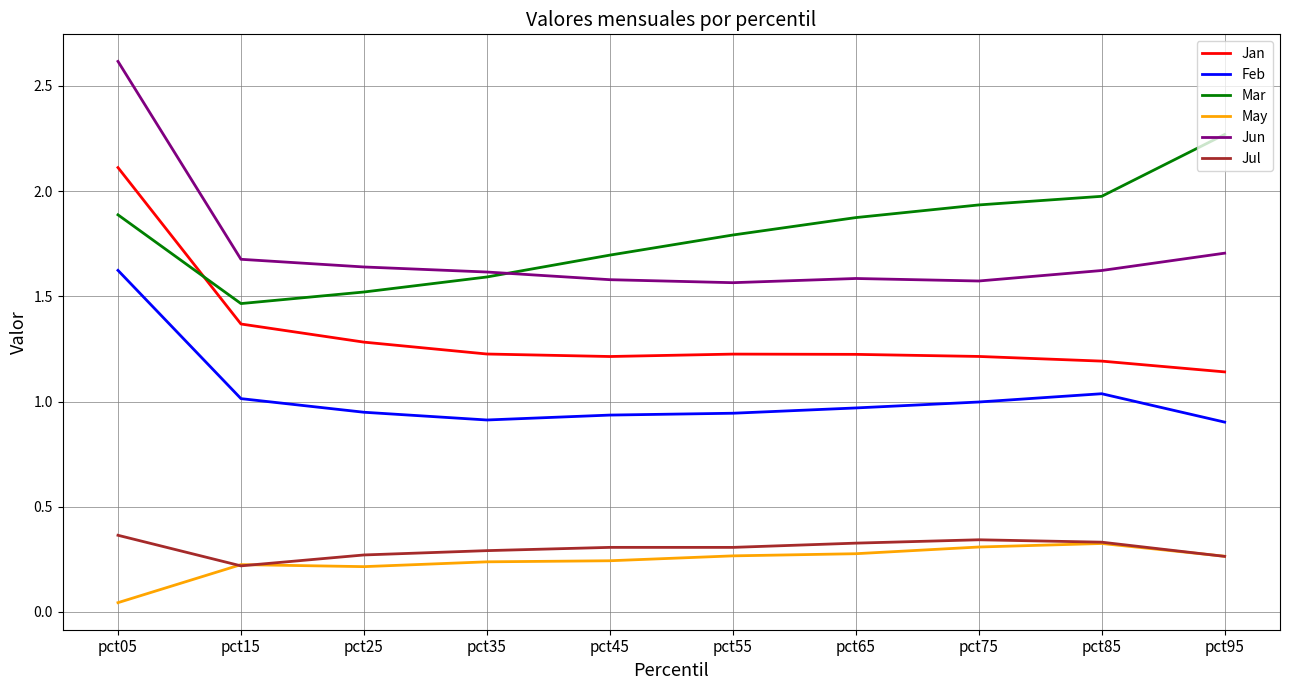

At which category is the sum across all series the highest?

pct05